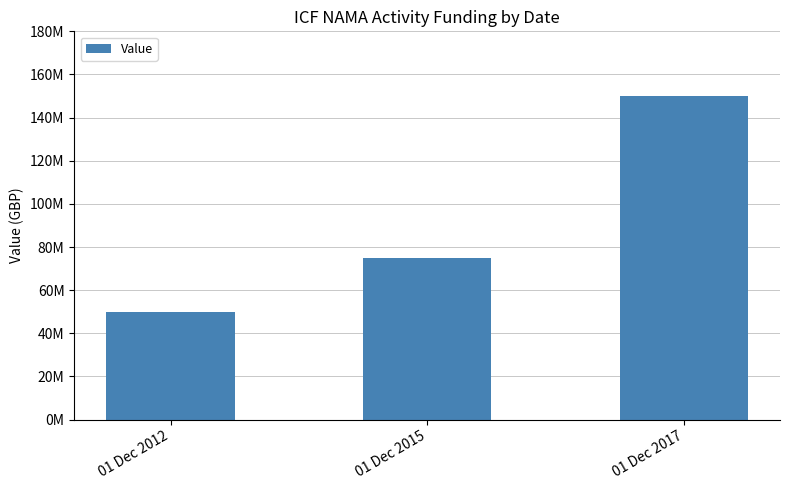

What is the sum of all values?

275000000